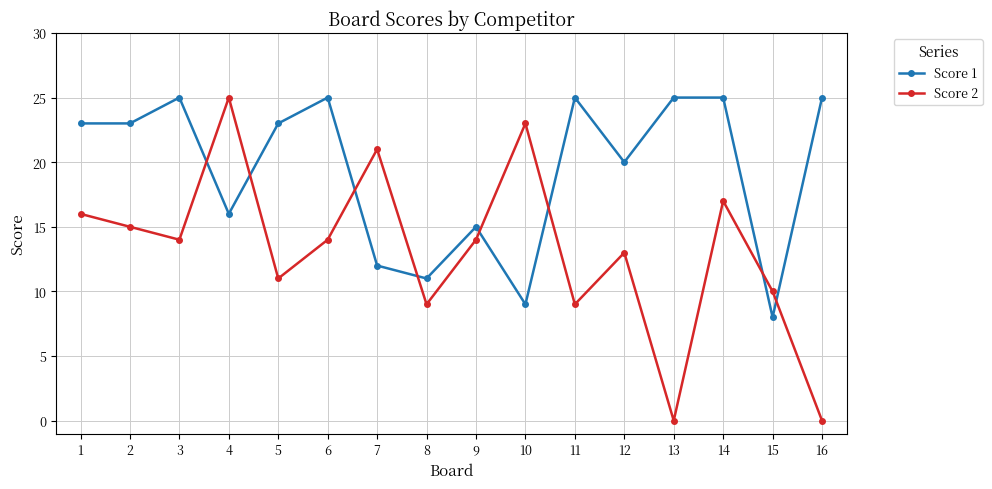

List the series in order of their overall mean, lowest first.

Score 2, Score 1